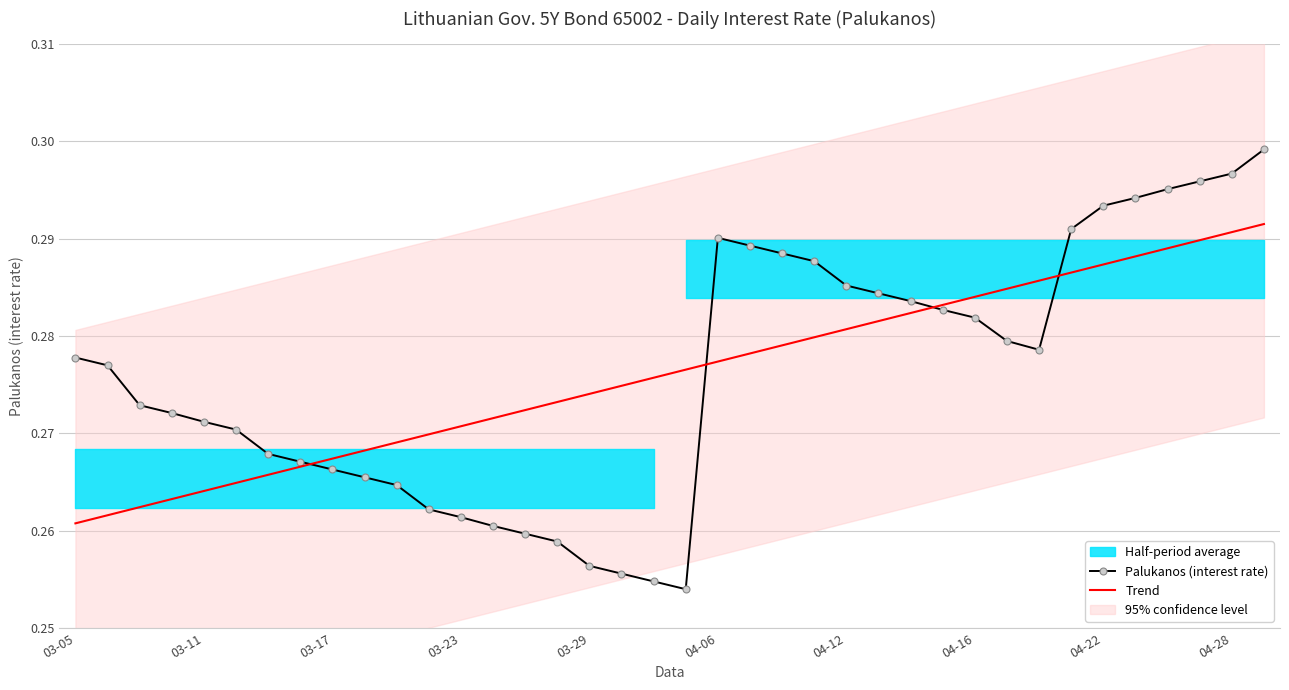

Reading left to right, what are all the values shown in this chart?

Palukanos (interest rate): 0.3	0.3	0.3	0.3	0.3	0.3	0.3	0.3	0.3	0.3	0.3	0.3	0.3	0.3	0.3	0.3	0.3	0.3	0.3	0.3	0.3	0.3	0.3	0.3	0.3	0.3	0.3	0.3	0.3	0.3	0.3	0.3	0.3	0.3	0.3	0.3	0.3	0.3
Trend: 0.3	0.3	0.3	0.3	0.3	0.3	0.3	0.3	0.3	0.3	0.3	0.3	0.3	0.3	0.3	0.3	0.3	0.3	0.3	0.3	0.3	0.3	0.3	0.3	0.3	0.3	0.3	0.3	0.3	0.3	0.3	0.3	0.3	0.3	0.3	0.3	0.3	0.3